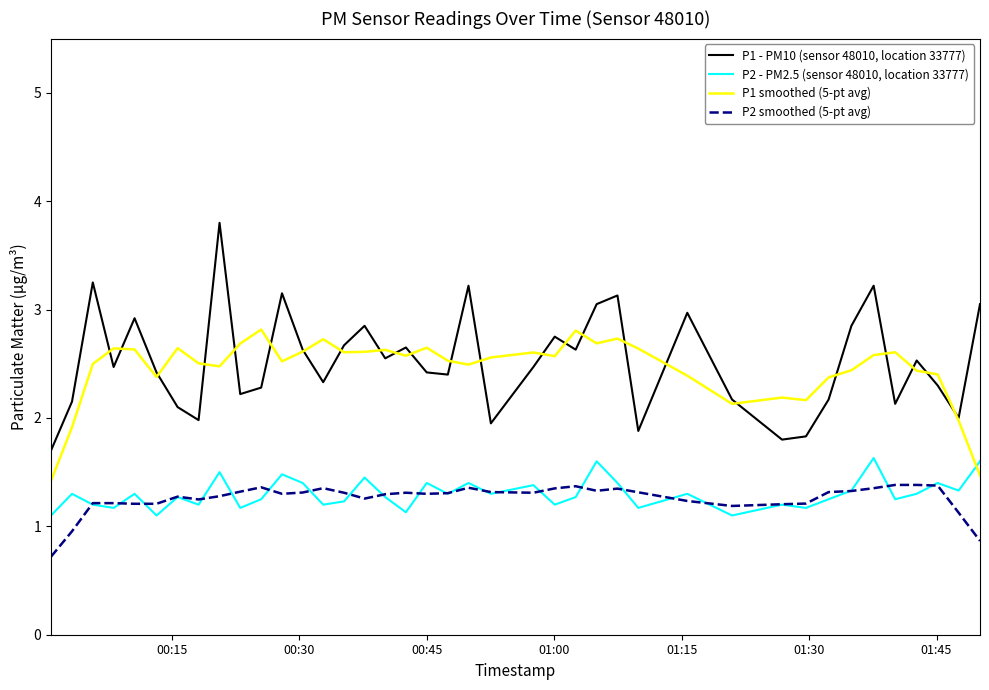

What is the greatest value displayed?

3.8